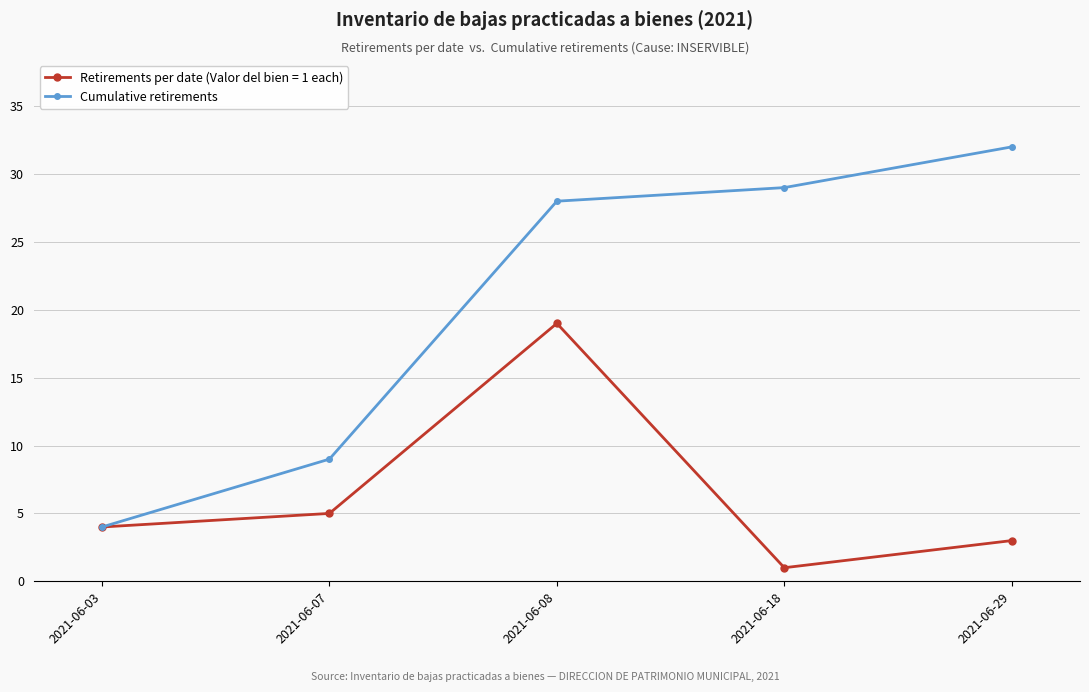

Reading right to left, transcribe all the data shown in this chart.

Retirements per date (Valor del bien = 1 each): 3	1	19	5	4
Cumulative retirements: 32	29	28	9	4